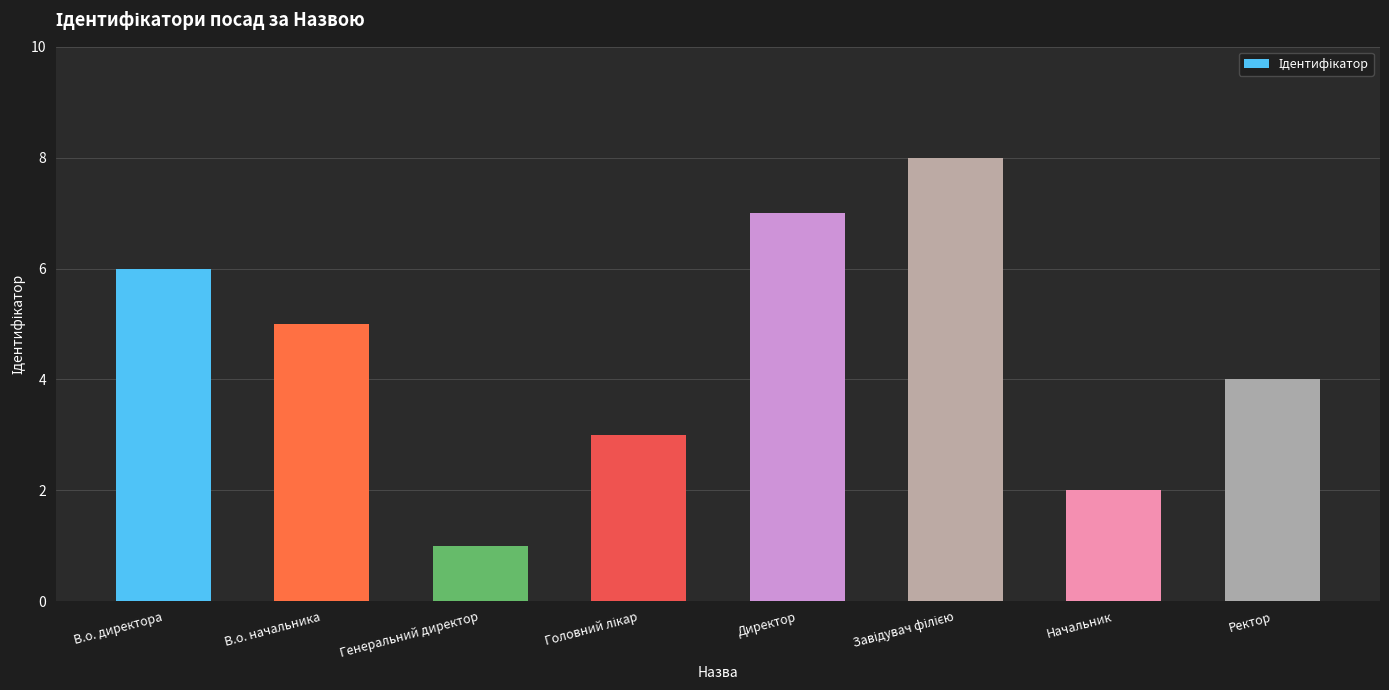

What is the approximate value at Директор?

7